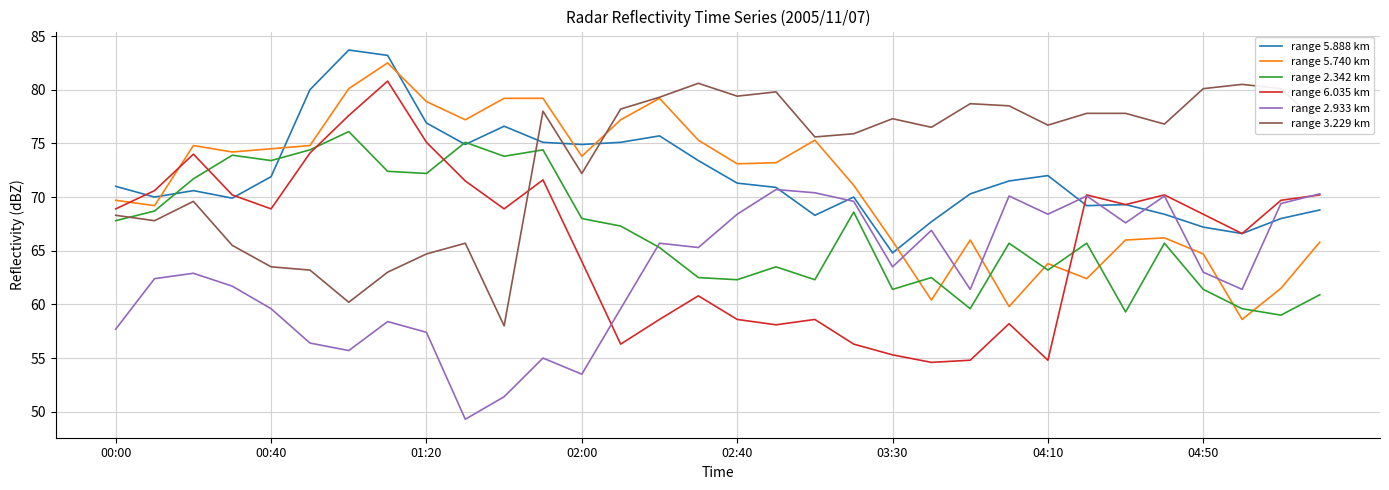

Which series has the largest range (max minus min)?

range 6.035 km